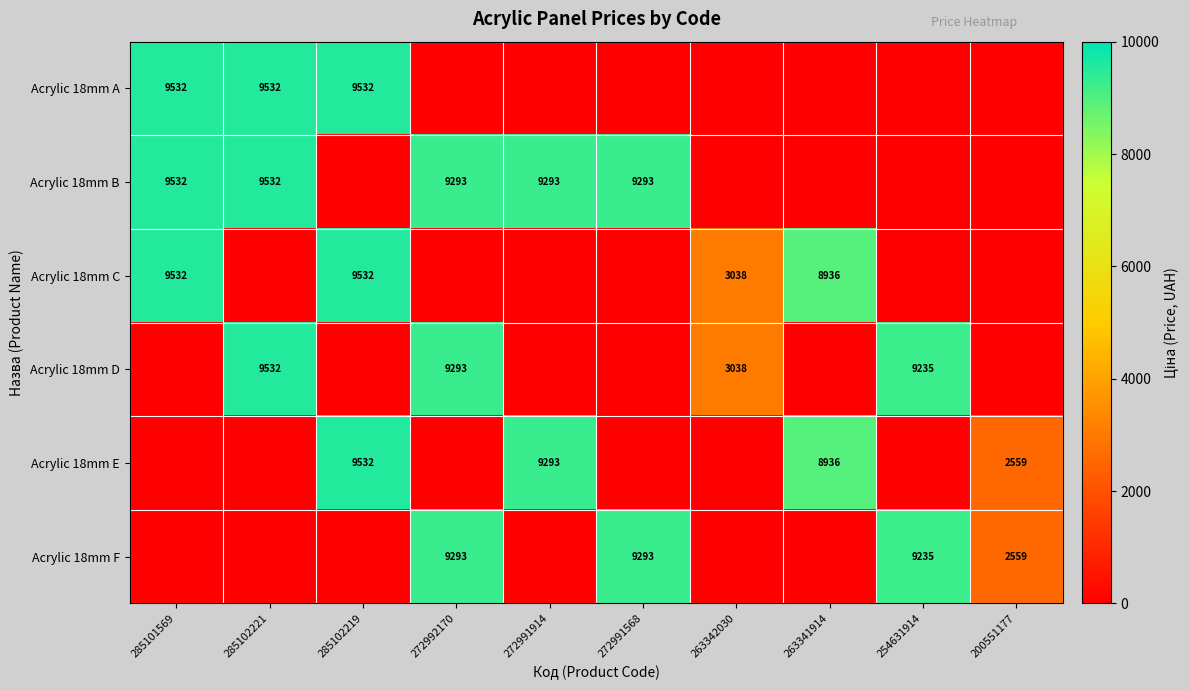

The value of Acrylic 18mm D at 263342030 is 3038. True or false?

True